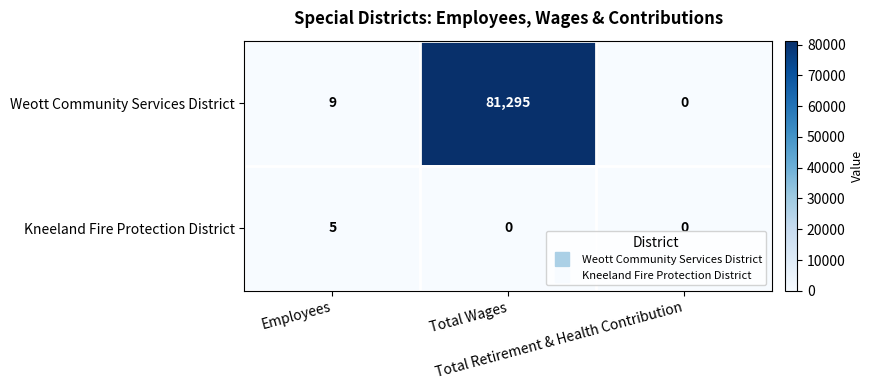

List the series in order of their peak value, highest first.

Weott Community Services District, Kneeland Fire Protection District